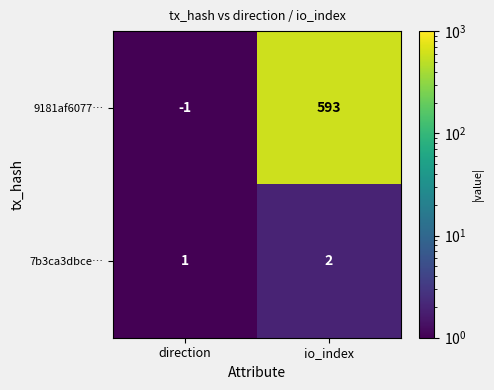

Which series changed the most between direction and io_index?

9181af6077…